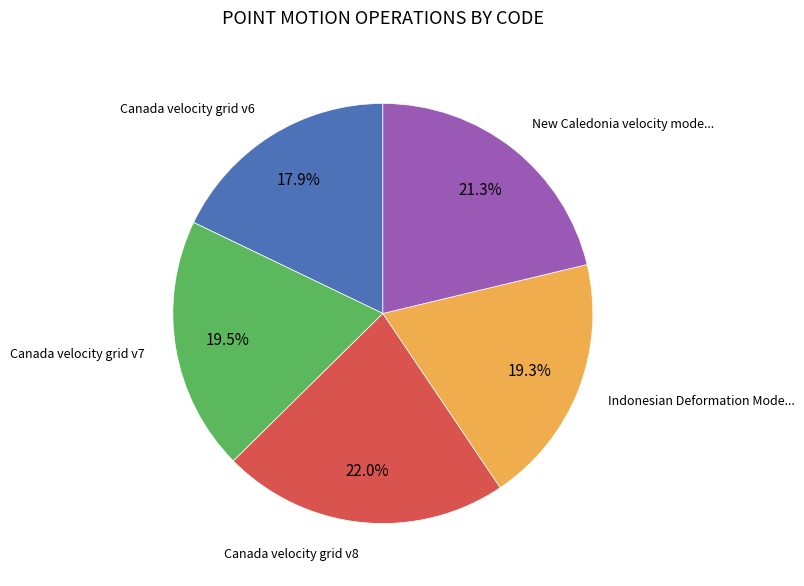

Is there any slice that represents more than half of the pie?

No